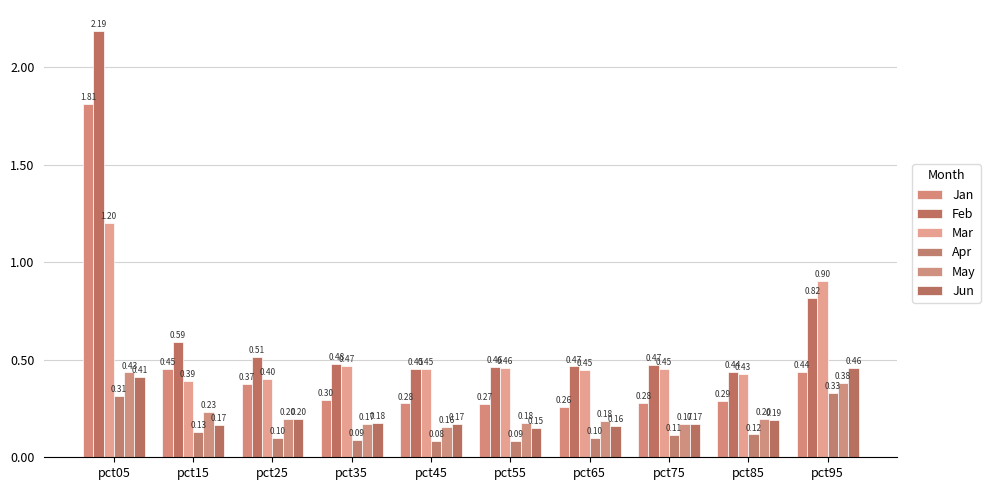

What is the minimum value for May?

0.2